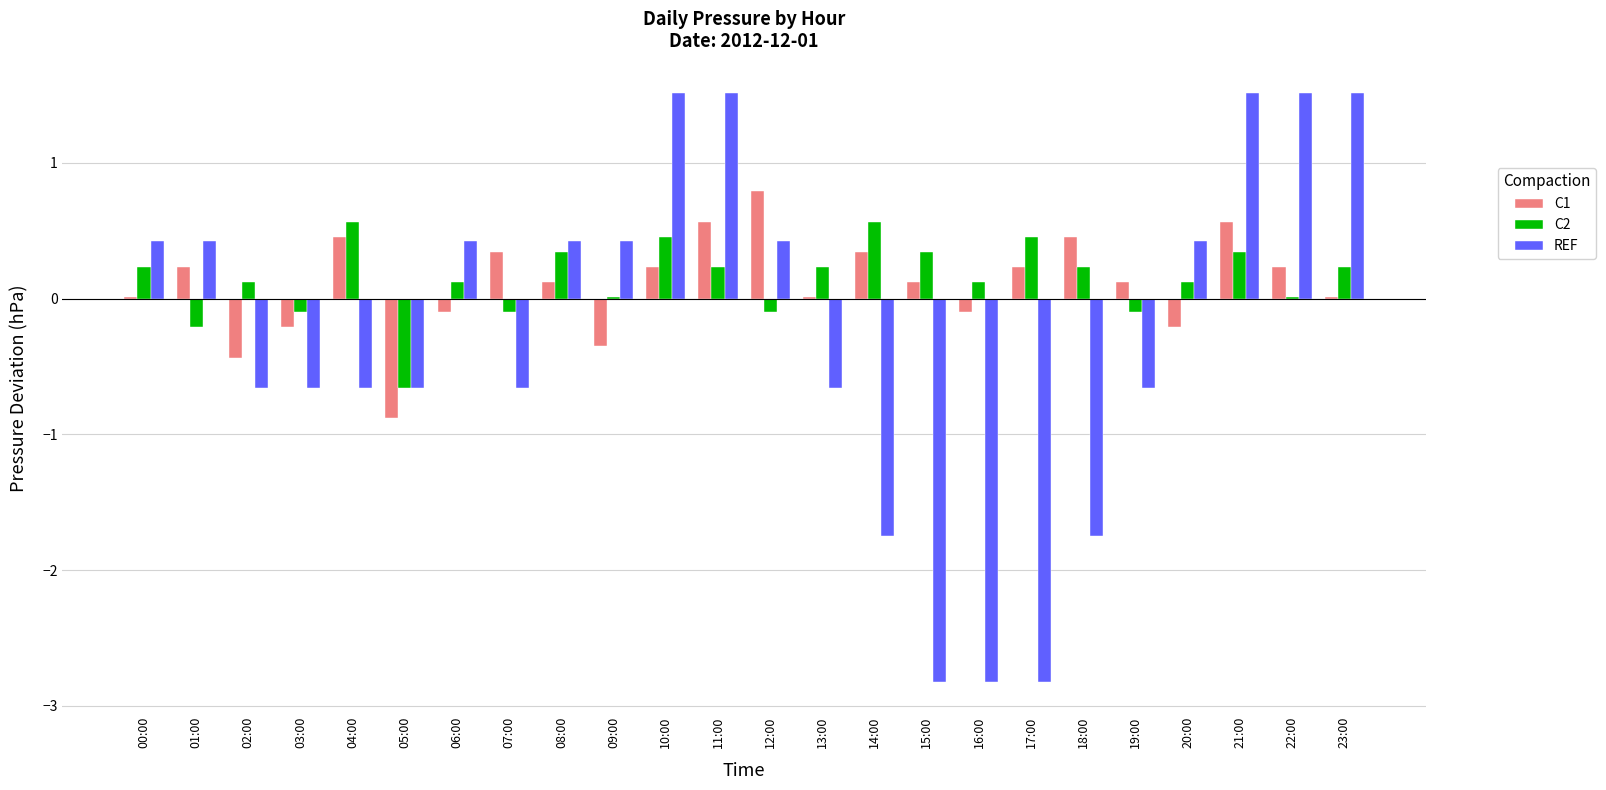

What are all the series names shown in the legend?

C1, C2, REF